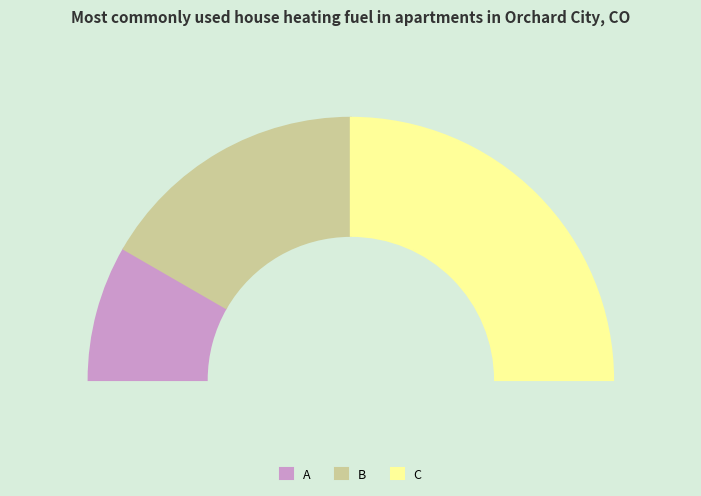

To the nearest percent, what portion does A represent?

17%